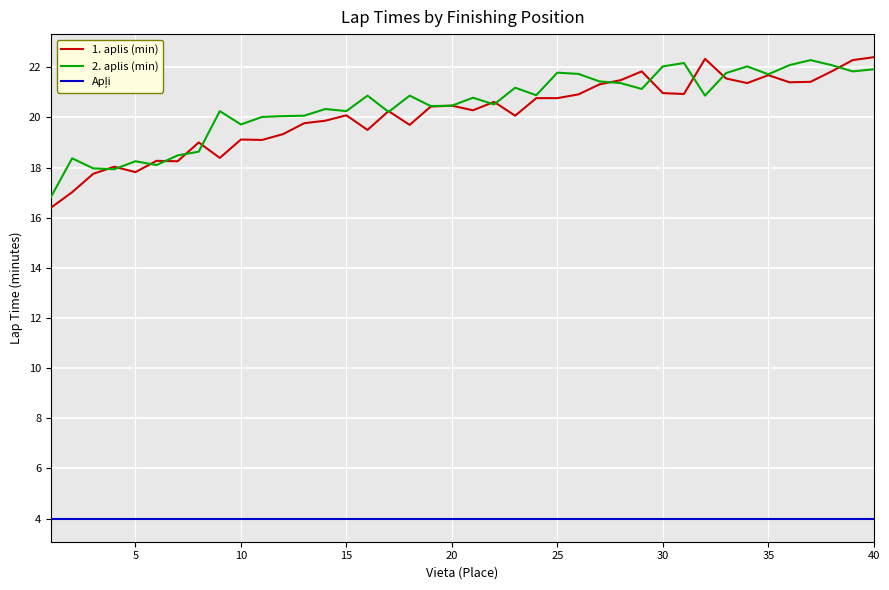

How many lines are shown in the chart?

3